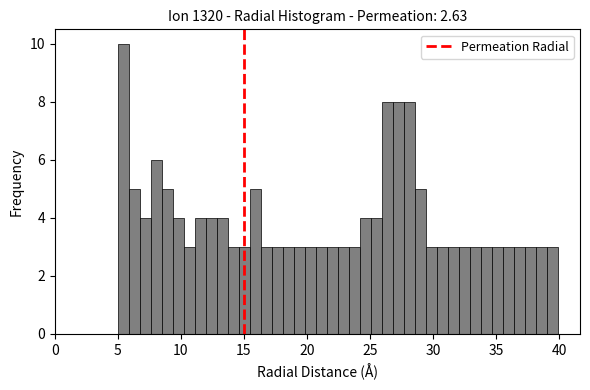

Read against the x-axis, roughly where is the centre of the tallest bar?

5.5